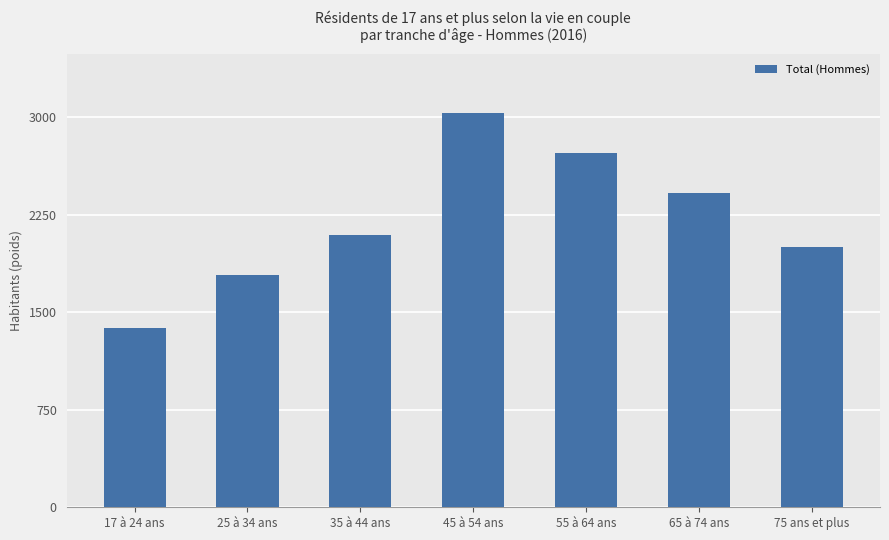

Which label corresponds to the smallest value in the chart?

17 à 24 ans